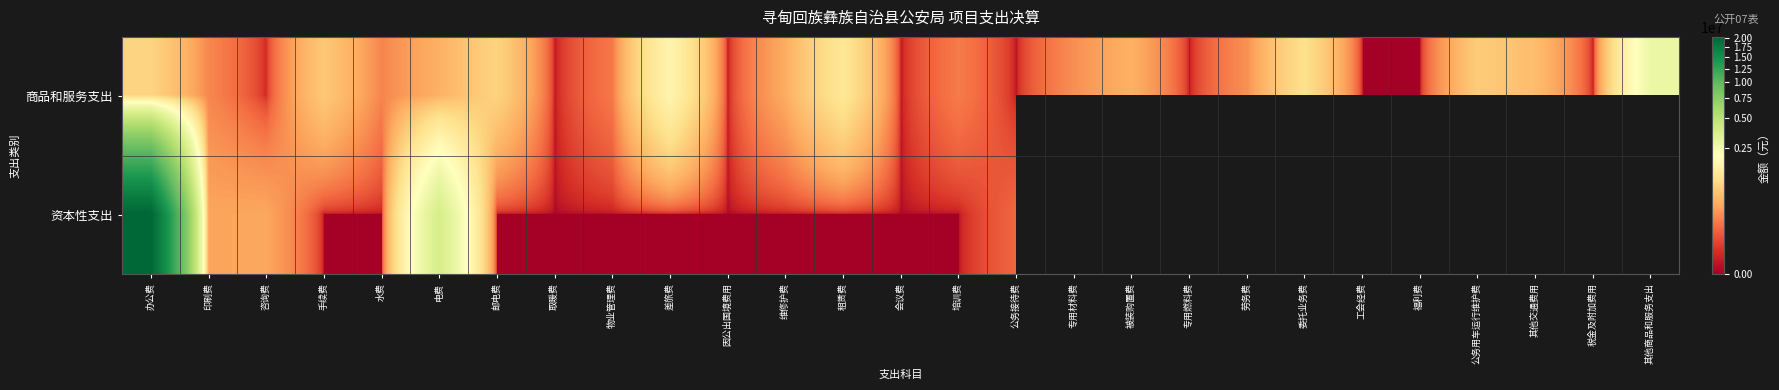

How many data points in 资本性支出 are above 332080?

2